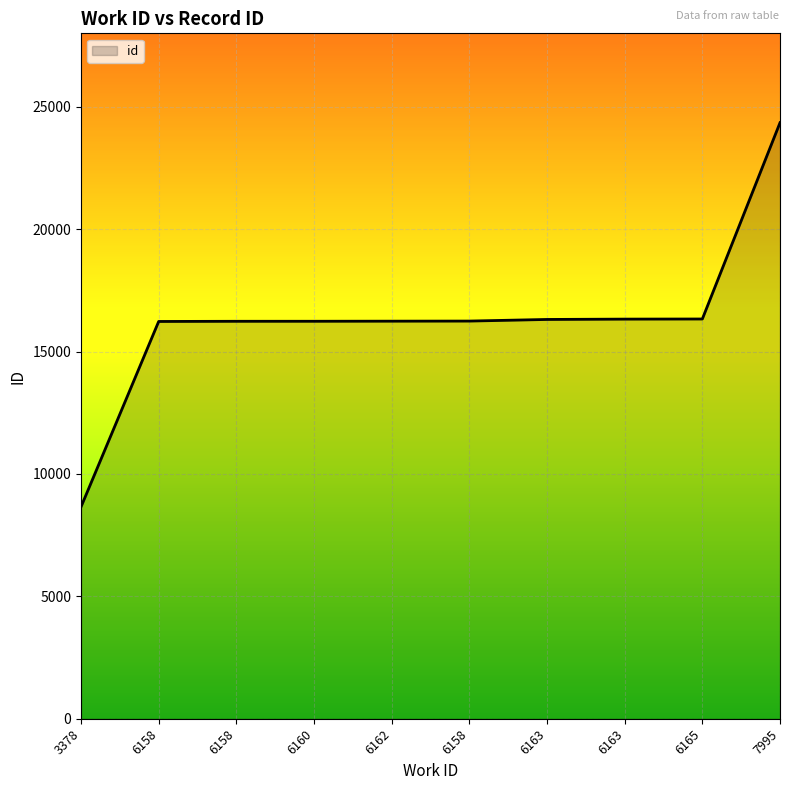

What is the change in value from 6158 to 6165?

+101